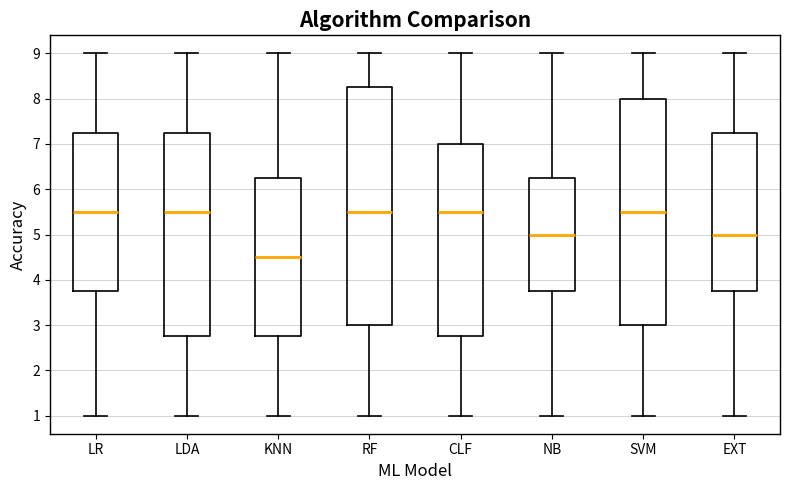

Where does the lower whisker of the box for LR end on the y-axis? The values are not printed on the chart, so give them approximately, as read against the axis.

1.0